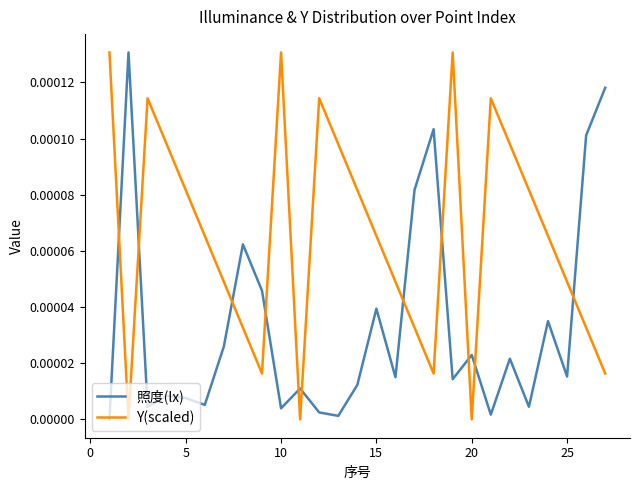

How many interior local peaks does the 照度(lx) series have?

9